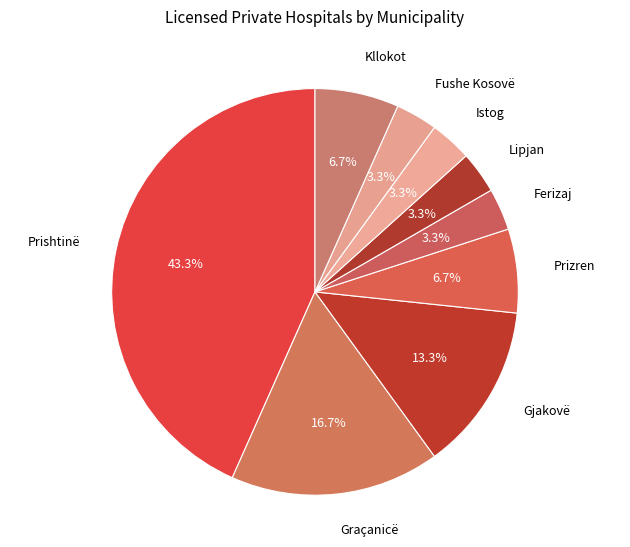

To the nearest percent, what percentage of the pie is Istog?

3%